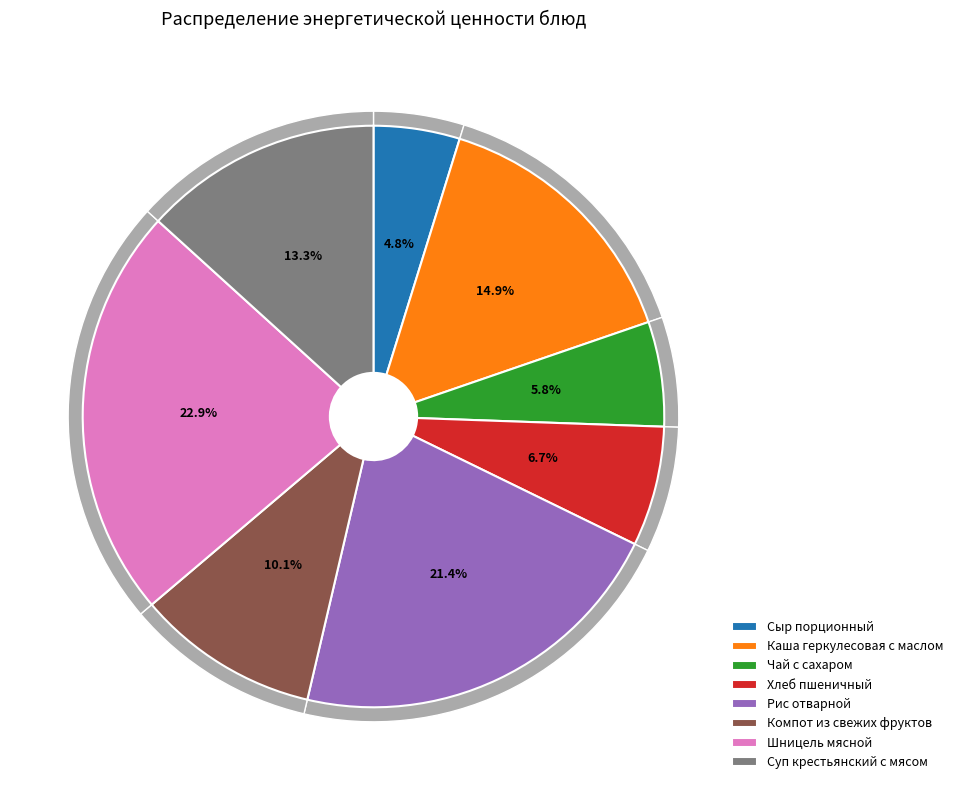

Approximately how many times larger is the value at Шницель мясной compared to Каша геркулесовая с маслом?

1.5